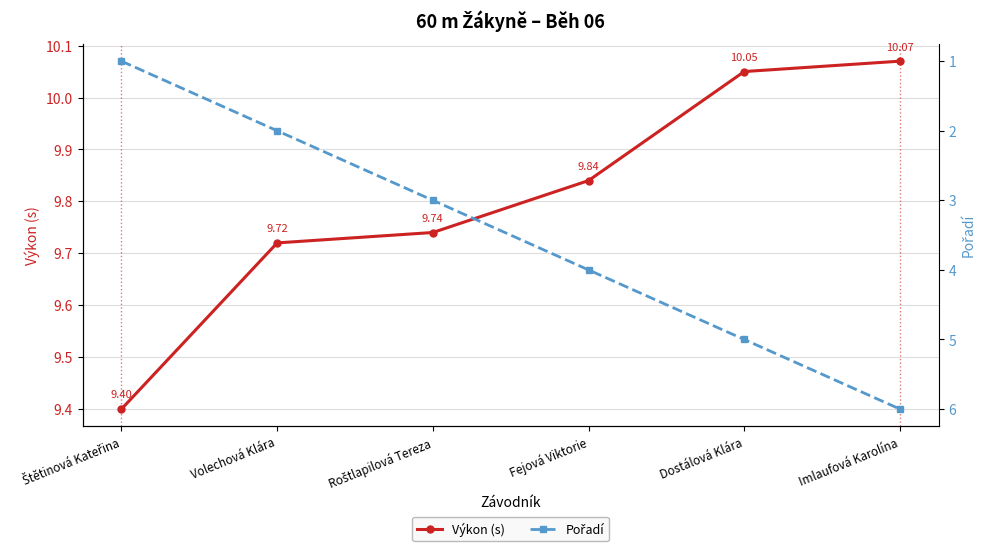

What position from the right is Dostálová Klára?

2